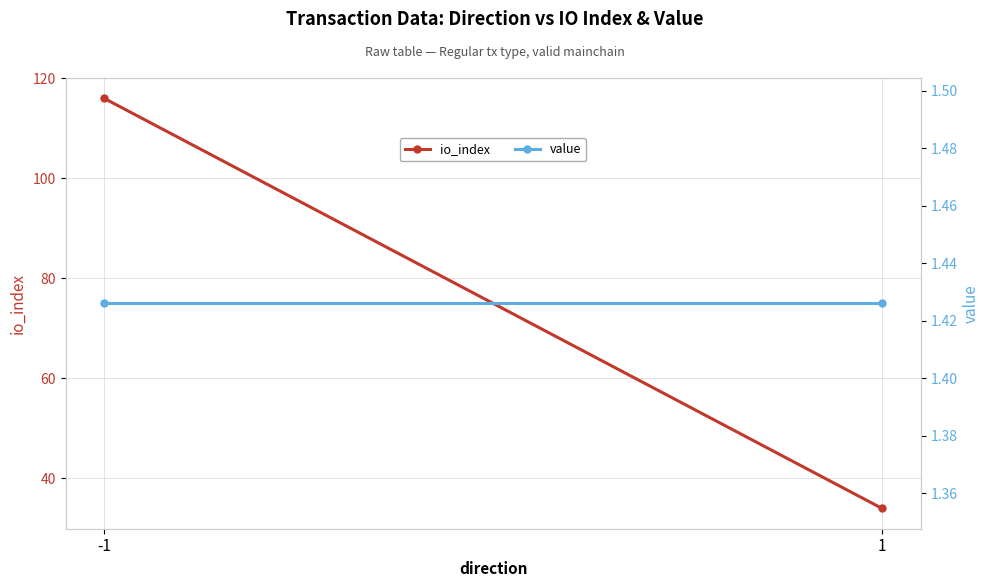

Rank the series by their average value, from lowest to highest.

value, io_index